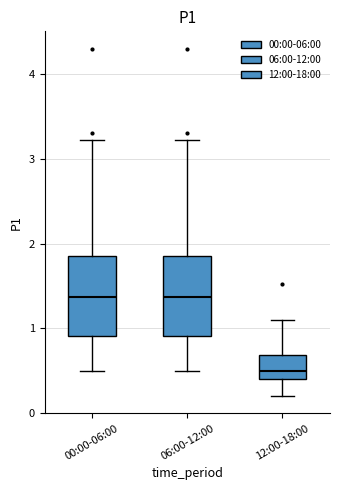

Where does the lower whisker of the box for 00:00-06:00 end on the y-axis? The values are not printed on the chart, so give them approximately, as read against the axis.

0.5